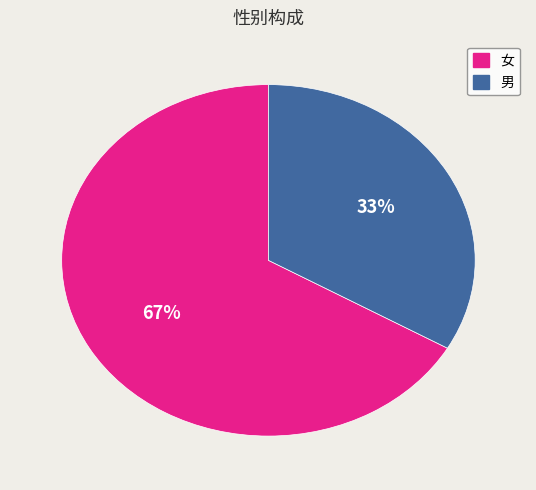

Which slice is the smallest?

男